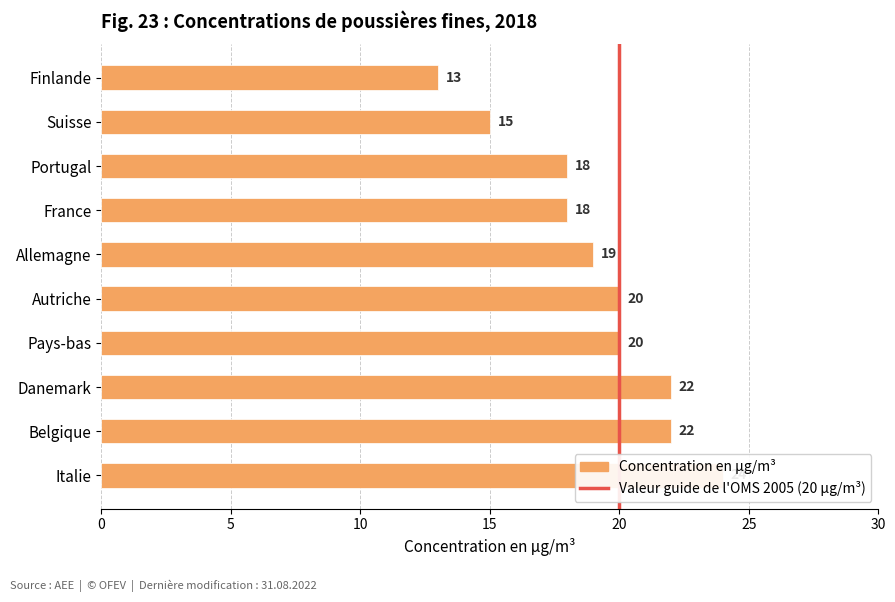

Count the number of categories in the chart.

10